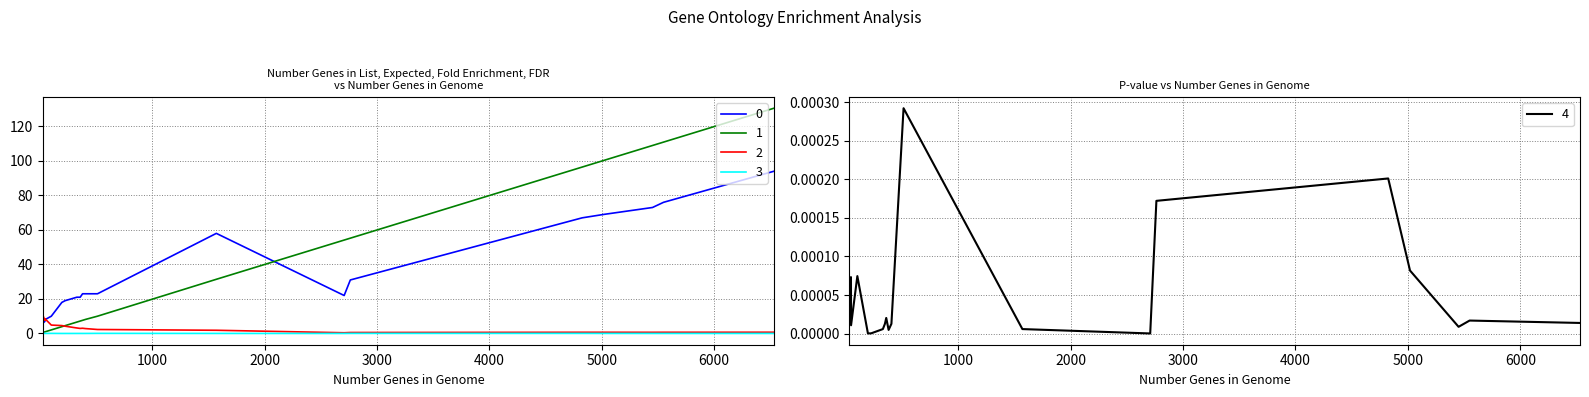

How many lines are shown in the chart?

5